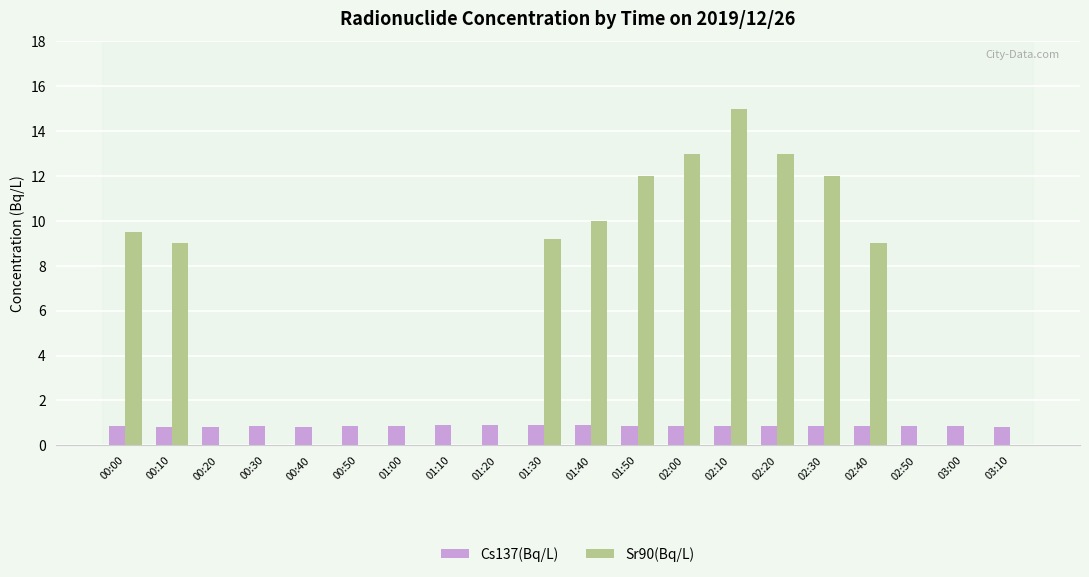

True or false: Cs137(Bq/L) has a value of 1.6 at 02:00.

False